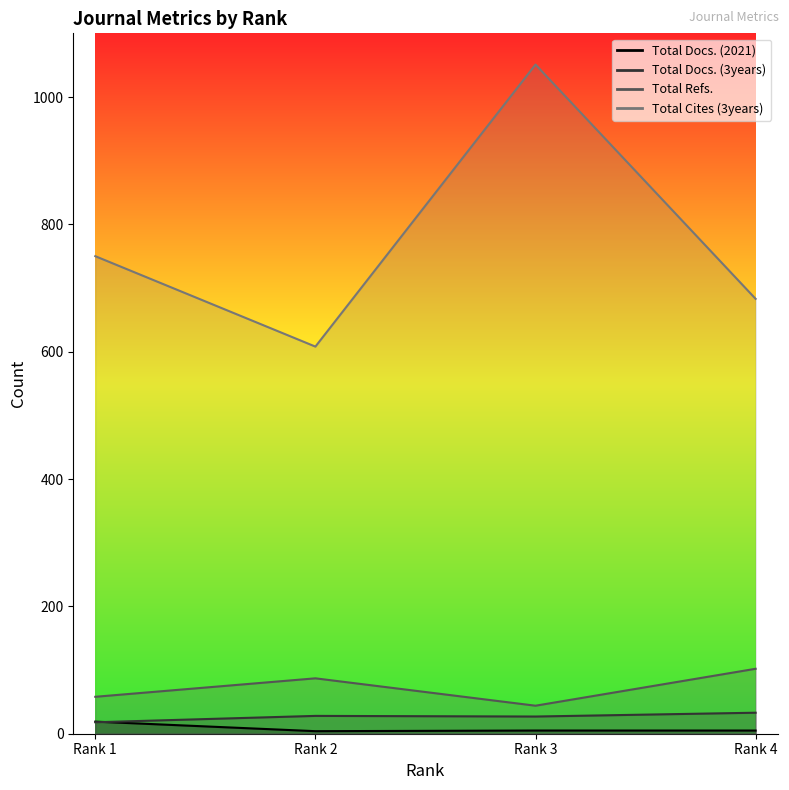

At Rank 4, list the series in order from smallest to largest.

Total Docs. (2021), Total Docs. (3years), Total Refs., Total Cites (3years)